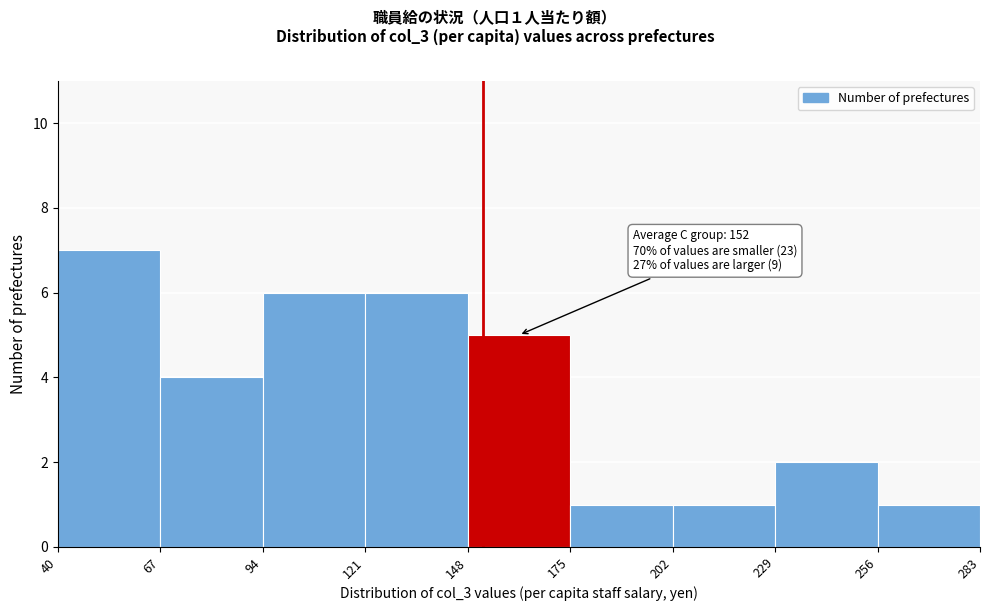

Which range on the x-axis has the tallest bar?

40 to 67